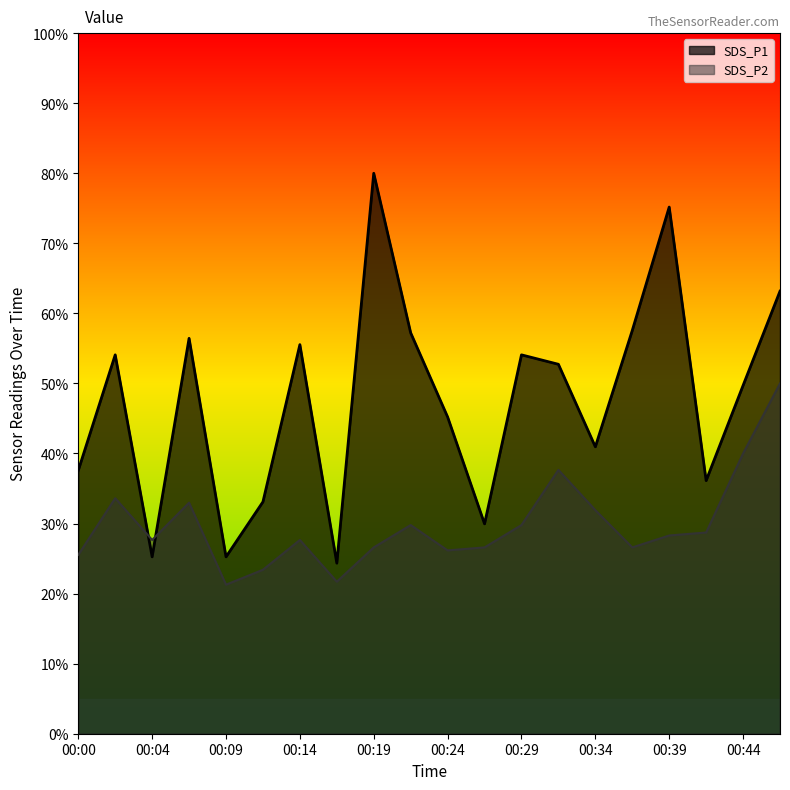

At which label is SDS_P1 closest to 52?

00:31